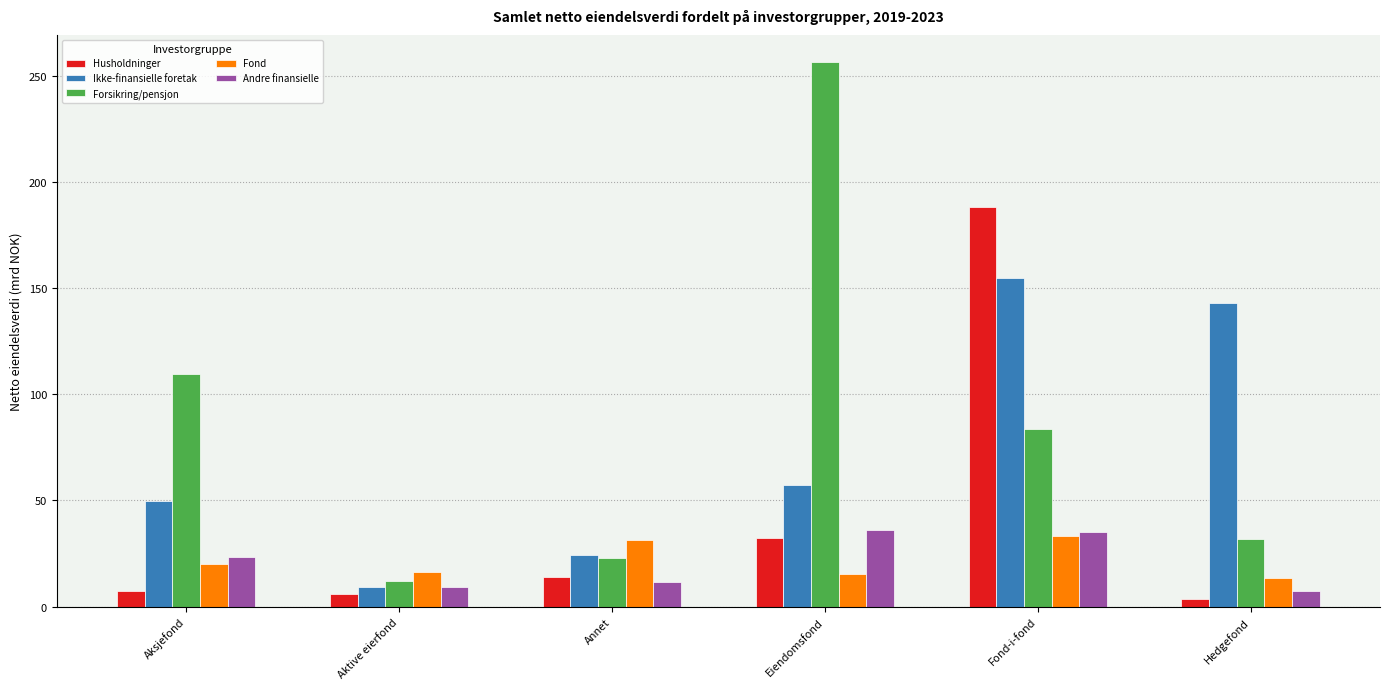

The value of Forsikring/pensjon at Hedgefond is 47.2. True or false?

False